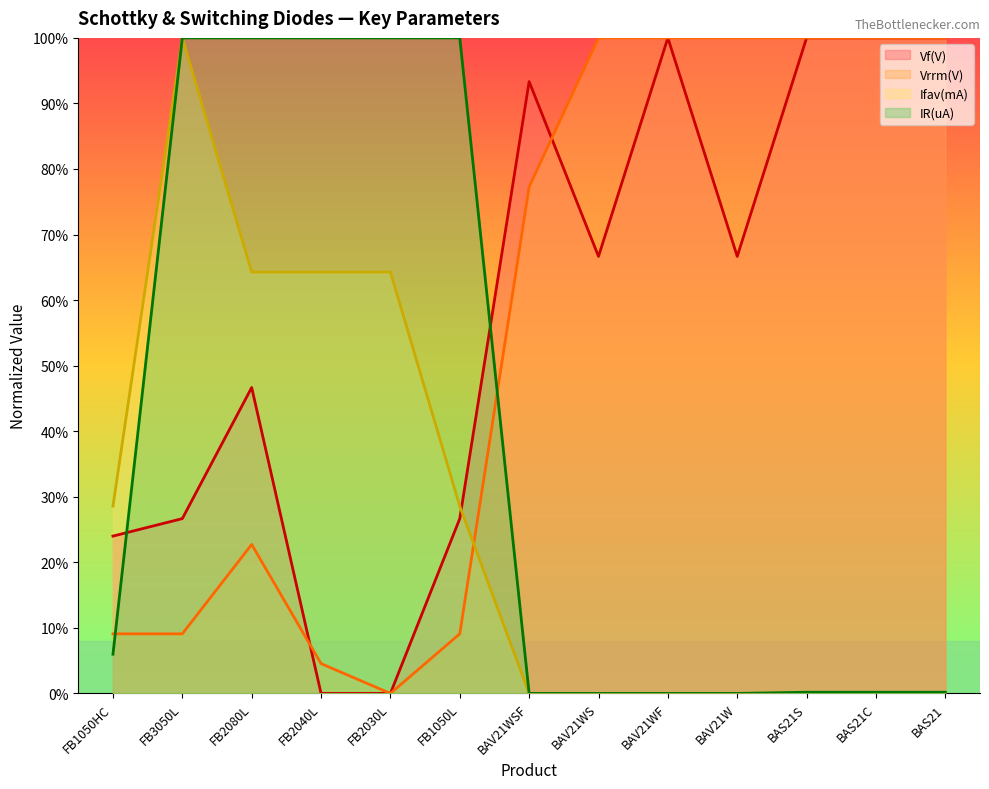

What are all the series names shown in the legend?

Vf(V), Vrrm(V), Ifav(mA), IR(uA)